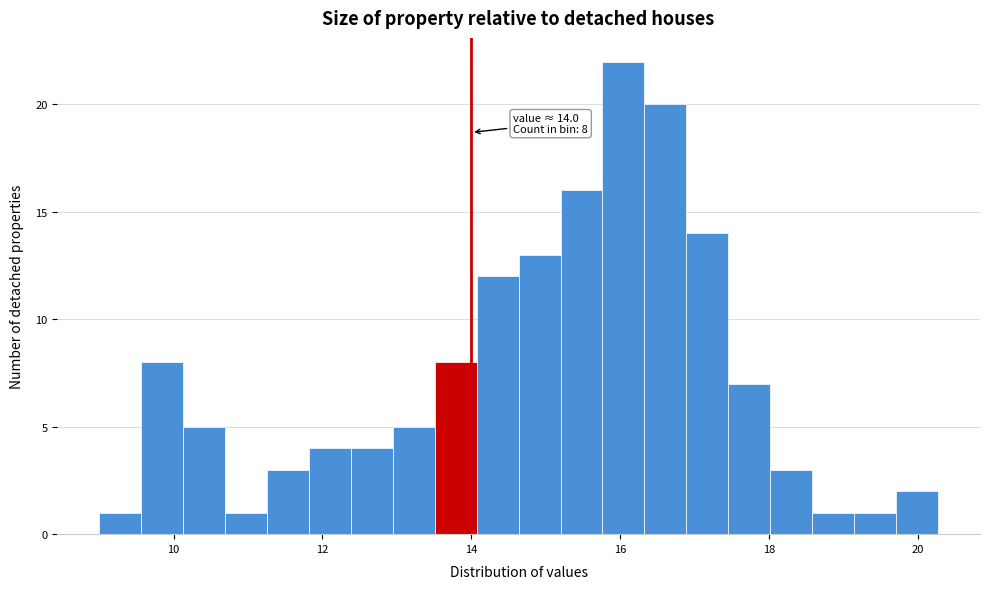

Read against the x-axis, roughly where is the centre of the tallest bar?

16.0